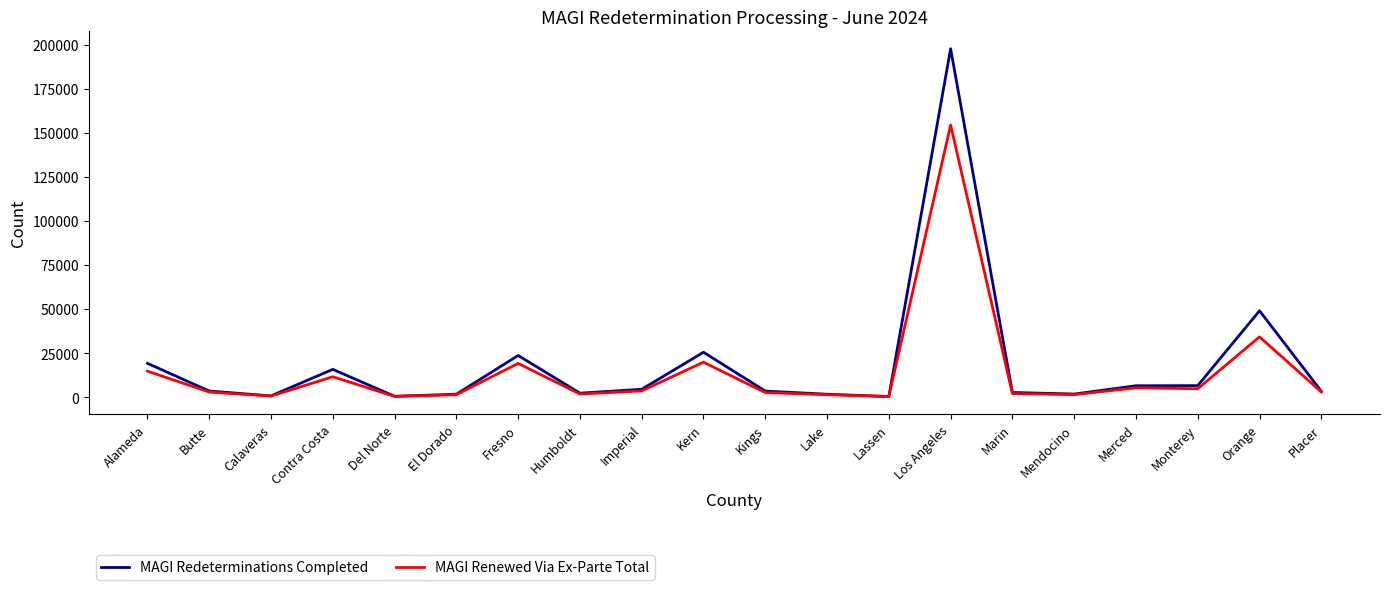

What is the minimum value for MAGI Renewed Via Ex-Parte Total?

256